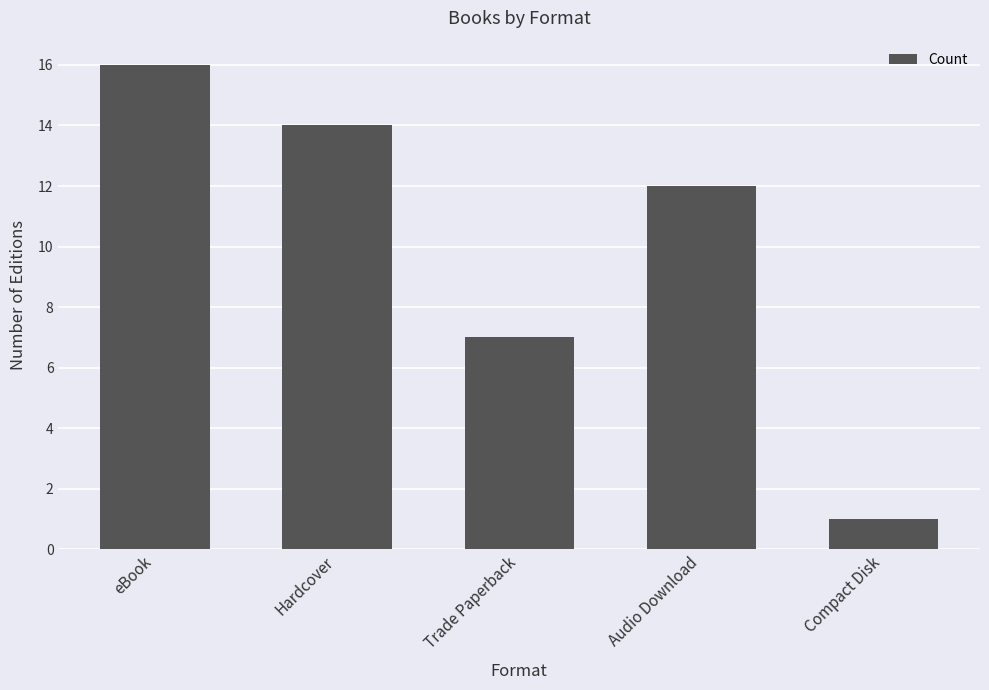

What is the difference between the second highest and second lowest values?

7